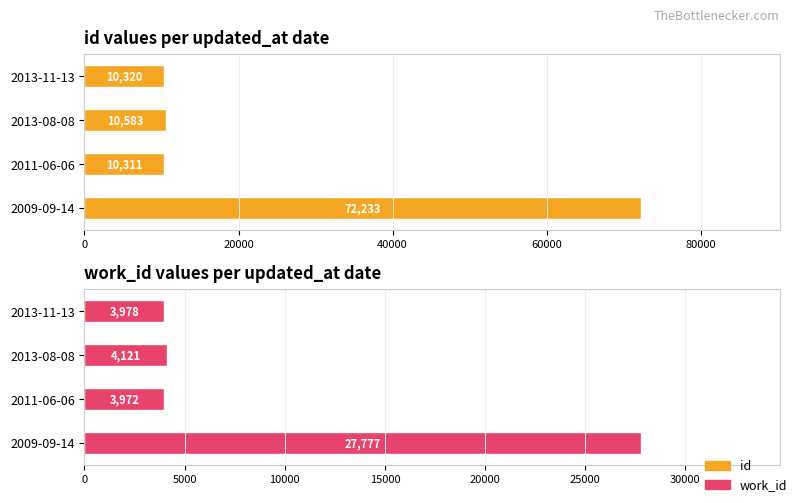

Does the chart contain any negative values?

No